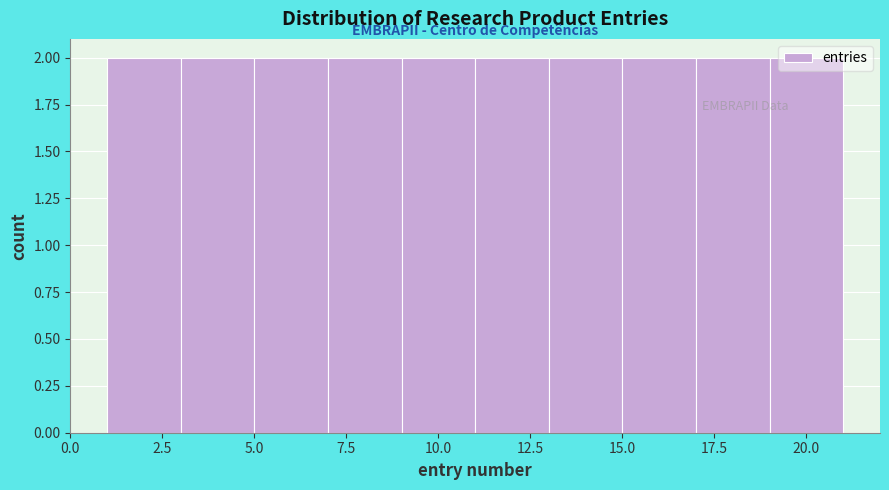

Reading left to right, transcribe this chart: for each bar, give the range it covers on the x-axis and its height. The values are not printed on the chart, so give them approximately, as read against the axis.

1 to 3: 2
3 to 5: 2
5 to 7: 2
7 to 9: 2
9 to 11: 2
11 to 13: 2
13 to 15: 2
15 to 17: 2
17 to 19: 2
19 to 21: 2